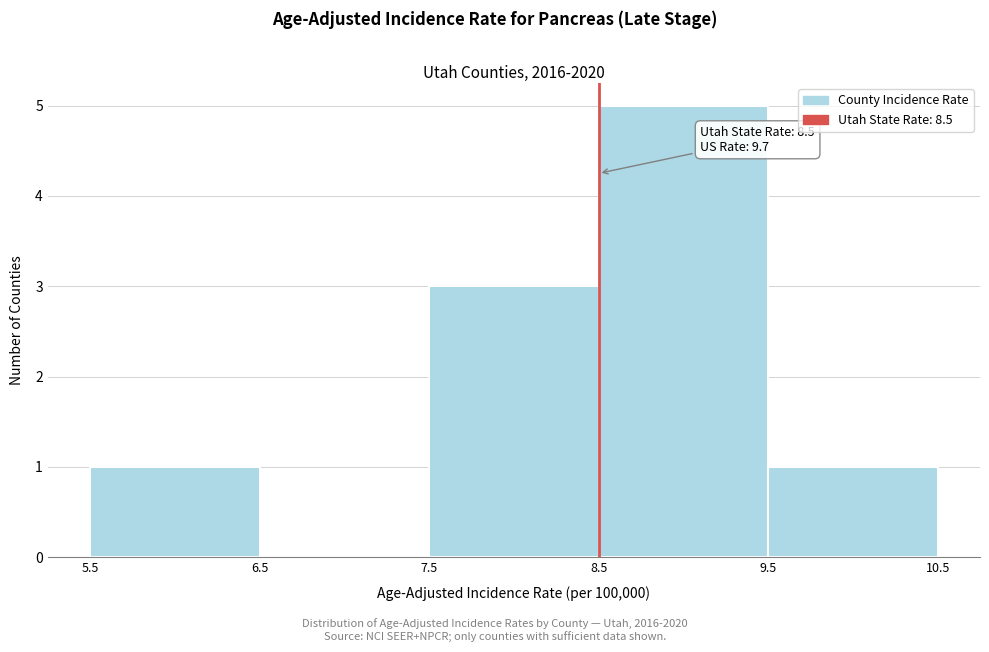

Which range on the x-axis has the tallest bar?

8.5 to 9.5